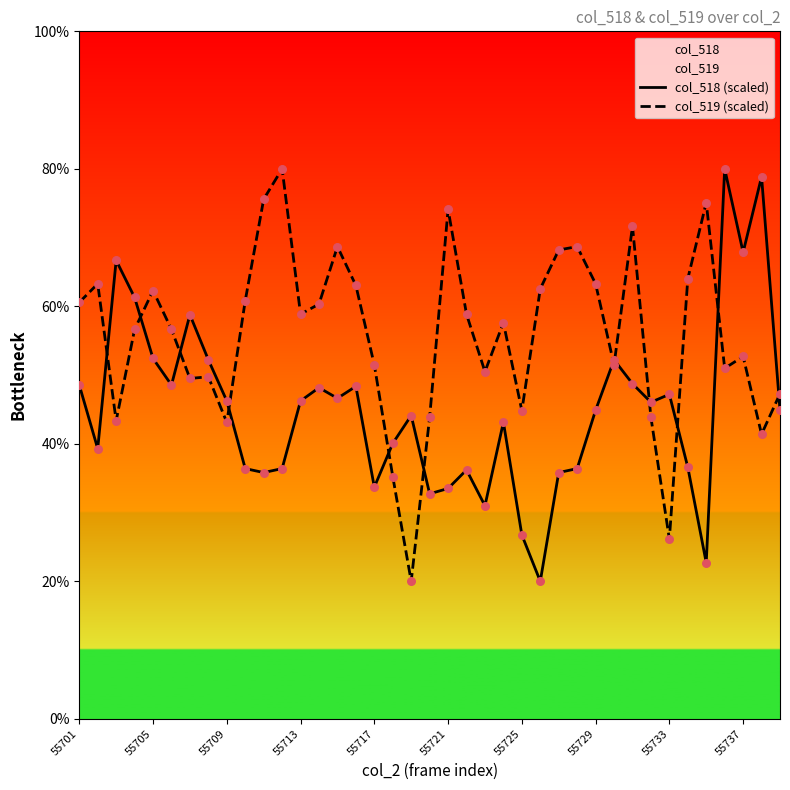

At how many categories does at least one series exceed 38?

39